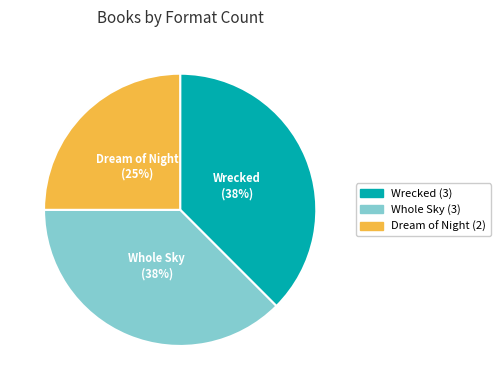

Is Wrecked the majority of the pie?

No